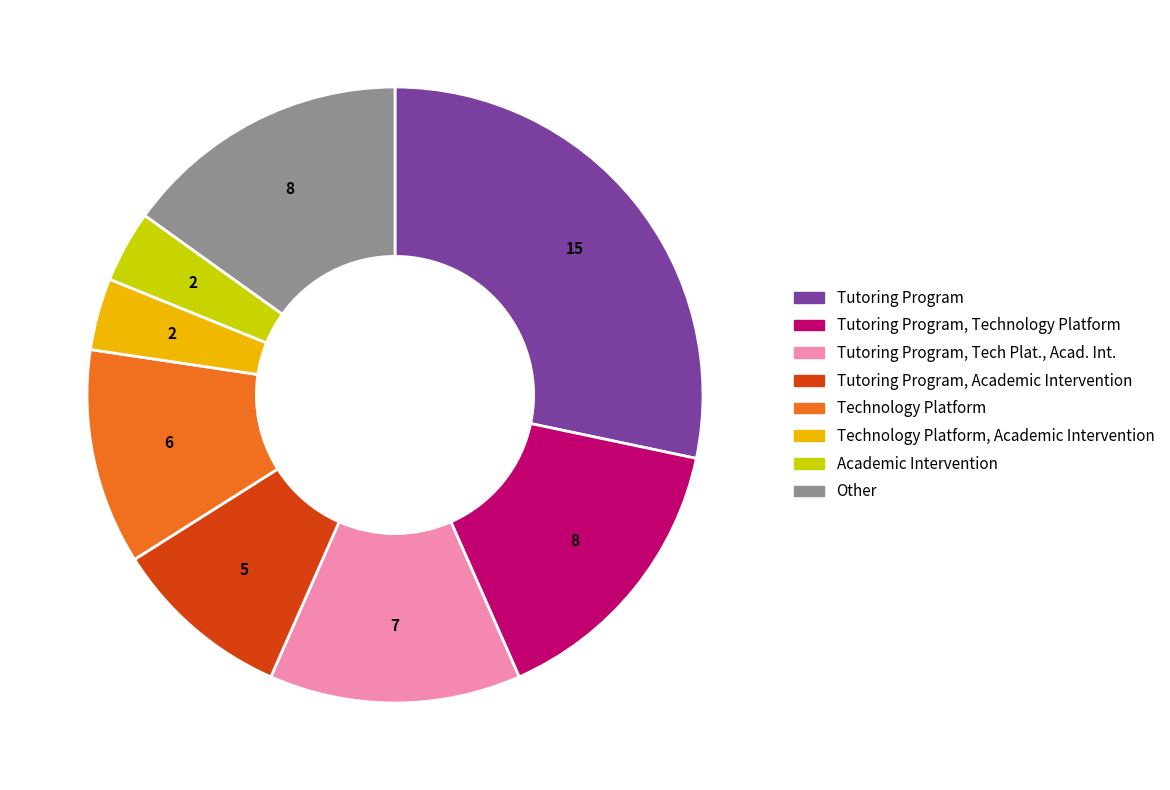

Count the number of slices in the pie.

8